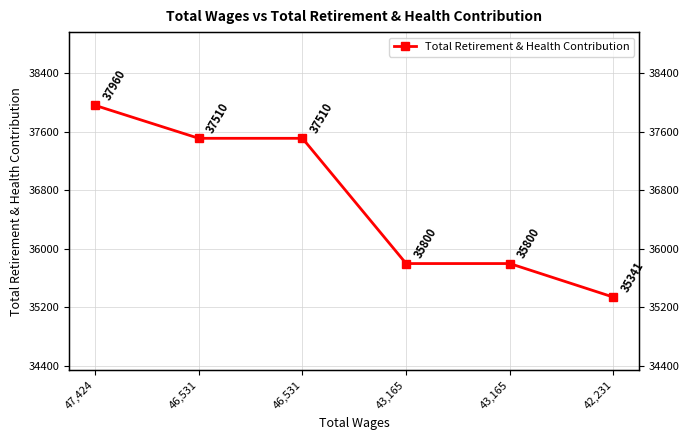

Rank the categories by value from lowest to highest.

42,231, 43,165, 43,165, 46,531, 46,531, 47,424